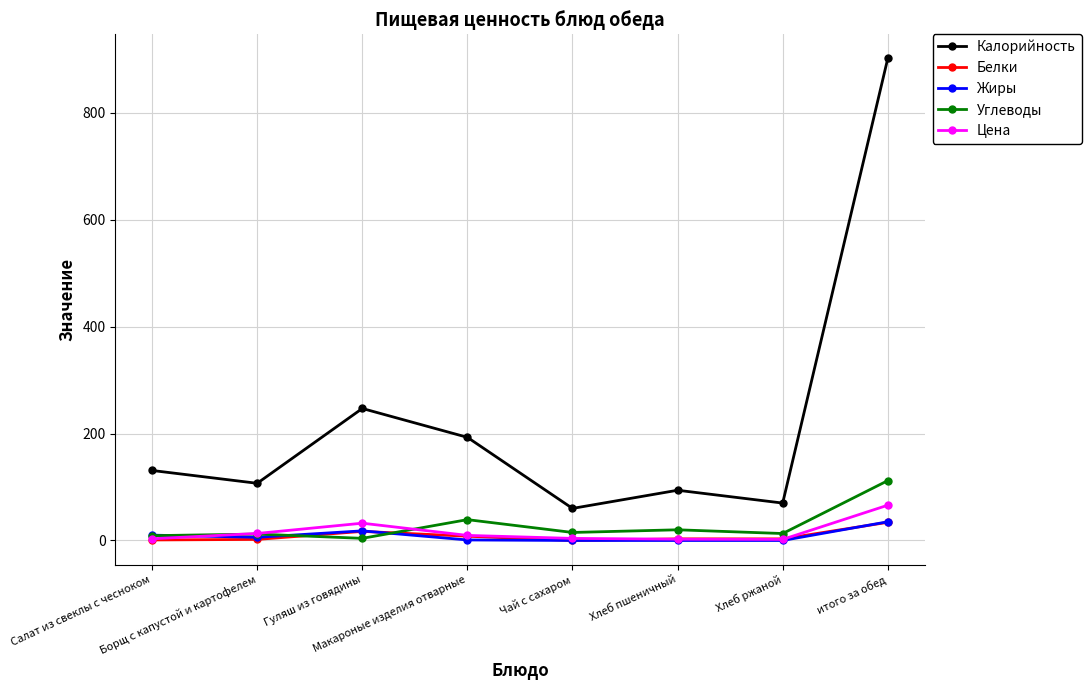

Does the chart have visible grid lines?

Yes